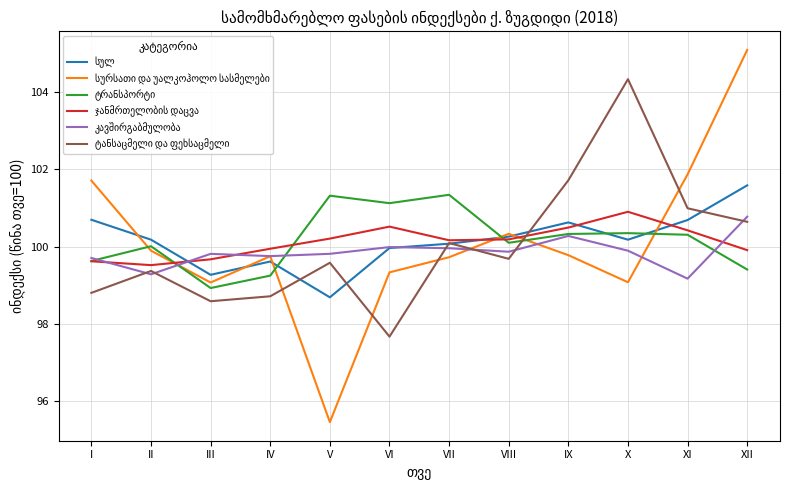

What is the difference between the highest and lowest values at II?

0.9